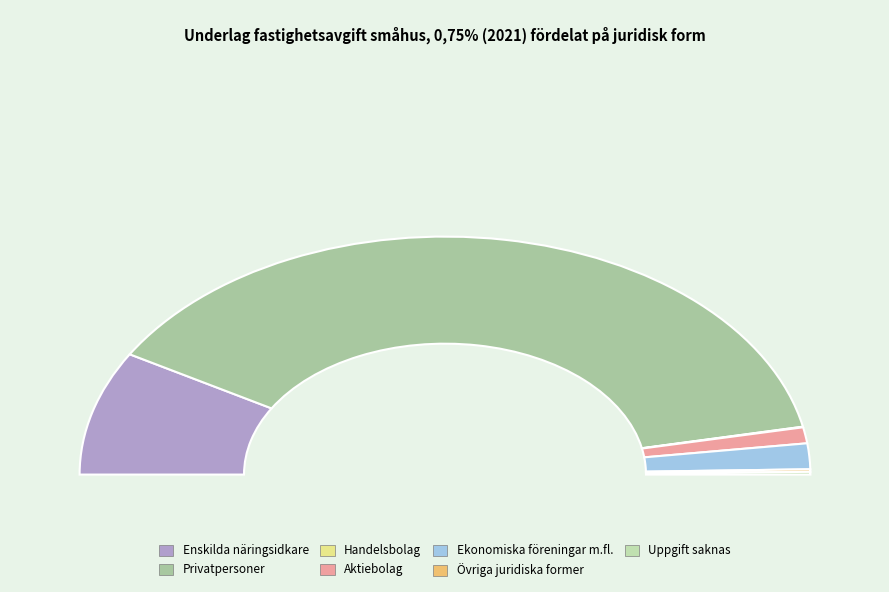

True or false: Uppgift saknas accounts for 0% of the total.

True